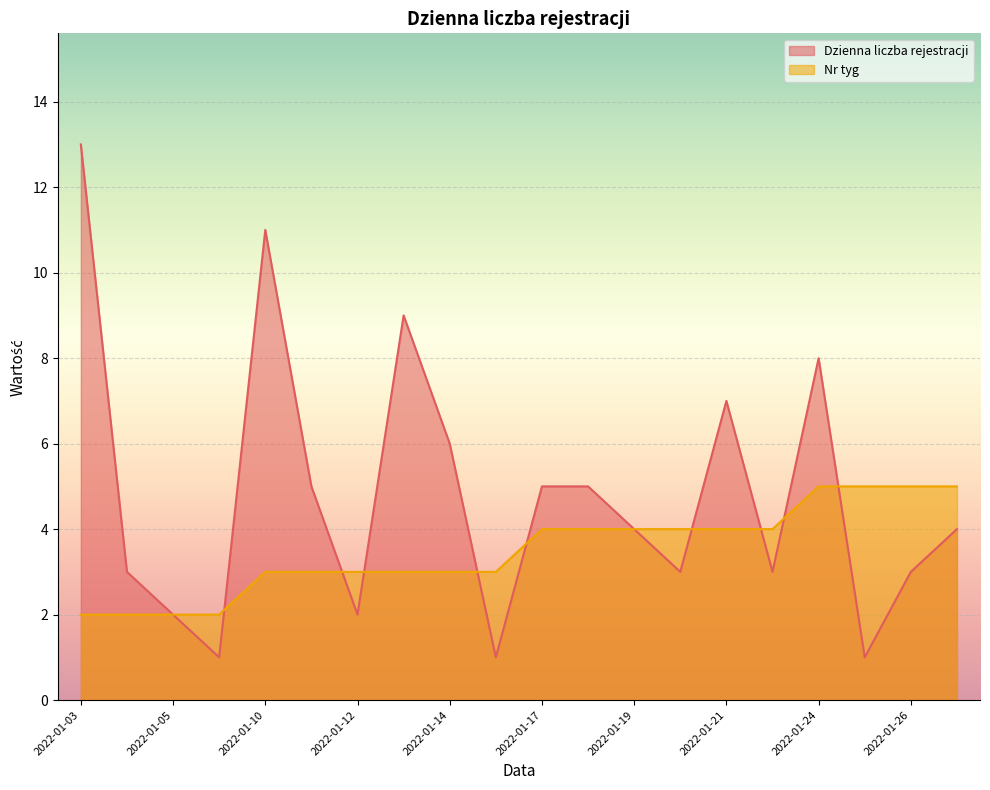

Which series has the largest total across all categories?

Dzienna liczba rejestracji